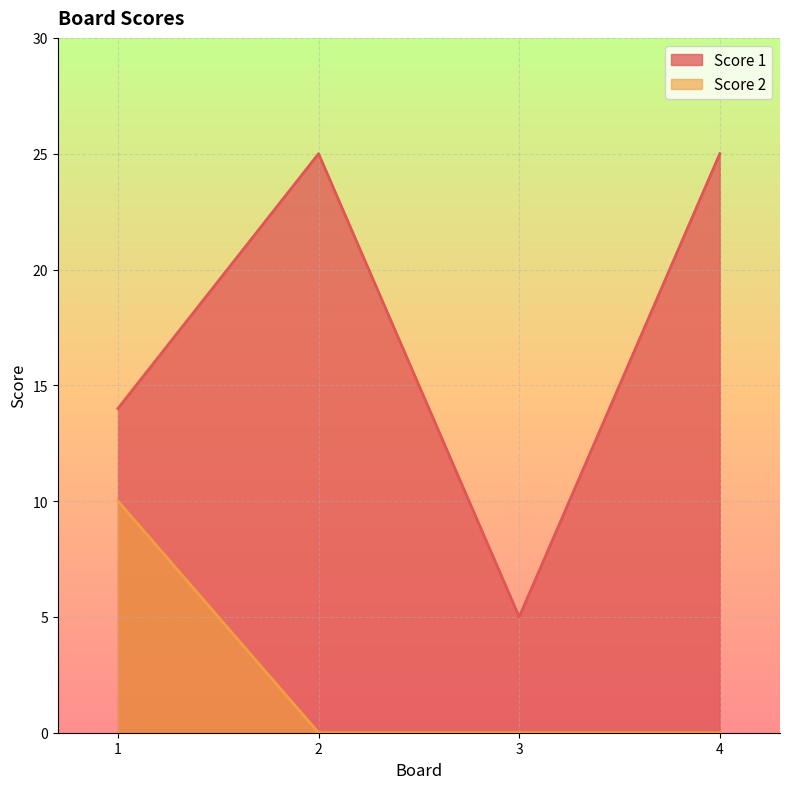

What are all the series names shown in the legend?

Score 1, Score 2